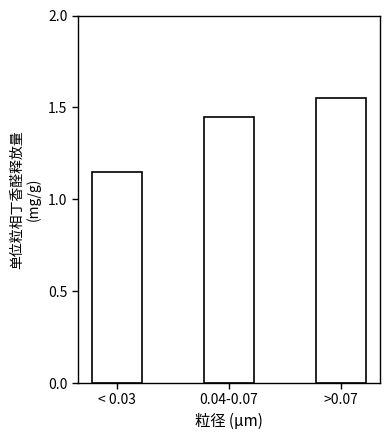

What is the difference between the values at < 0.03 and >0.07?

0.4